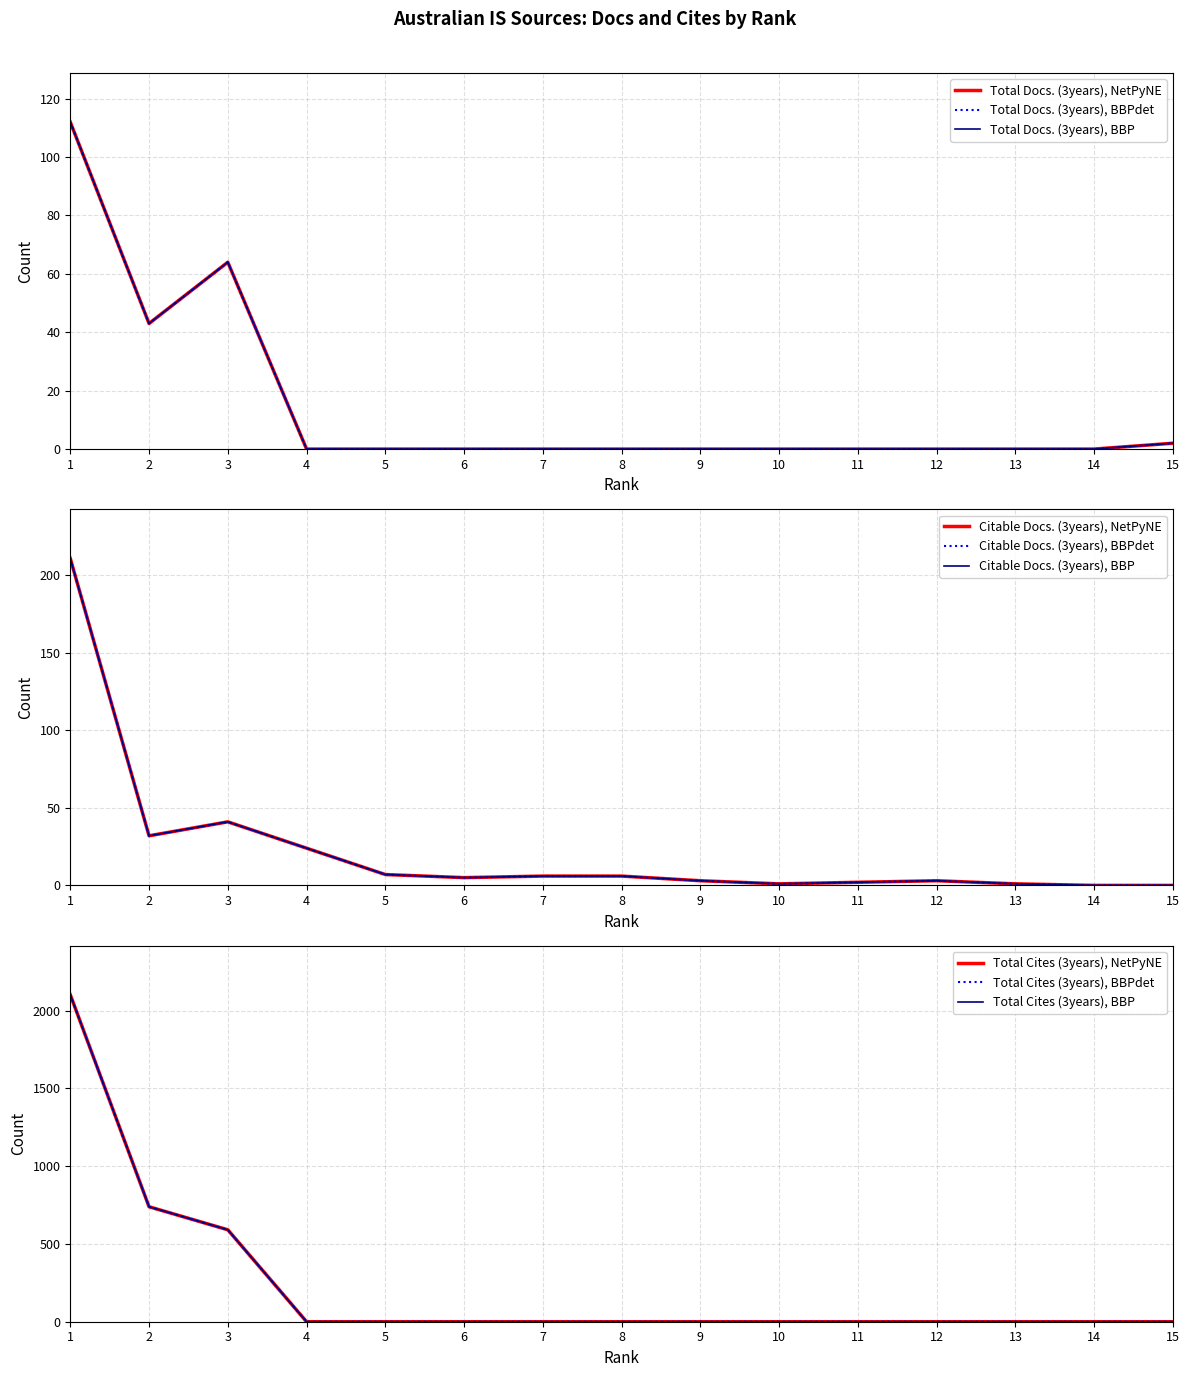

What is the value of the Citable Docs. (3years) point at the 5th from the left?

7